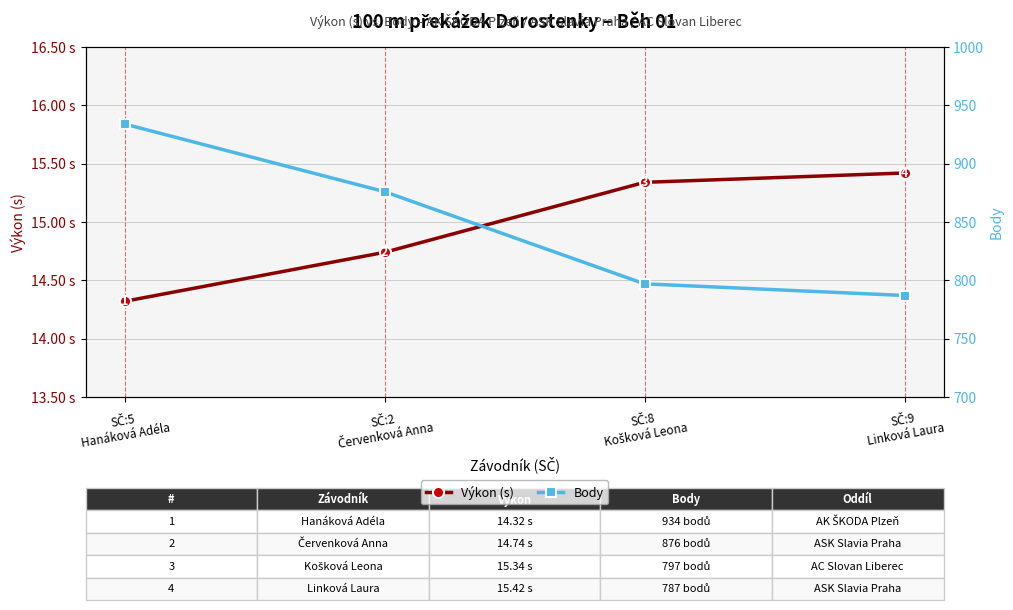

At which label is Výkon (s) closest to 14?

SČ:5
Hanáková Adéla